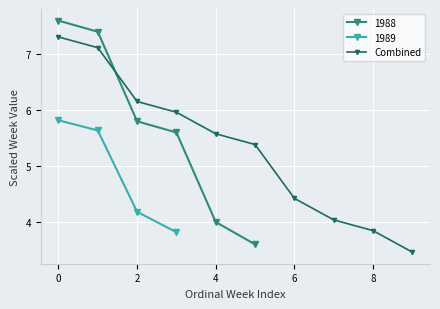

What is the average value?

5.3